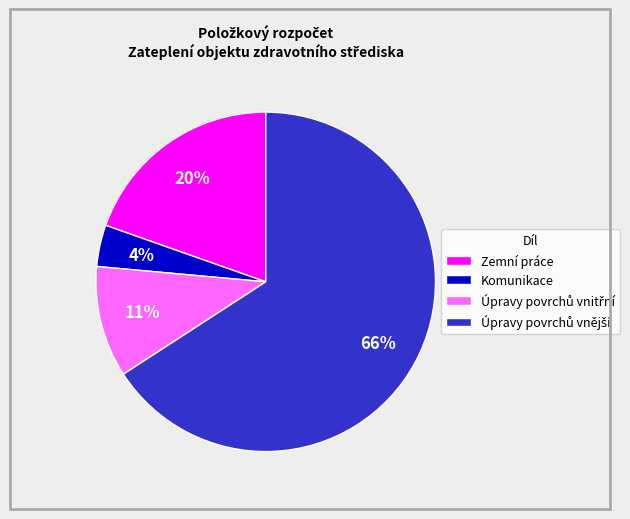

Is the sum of Zemní práce and Komunikace greater than half?

No